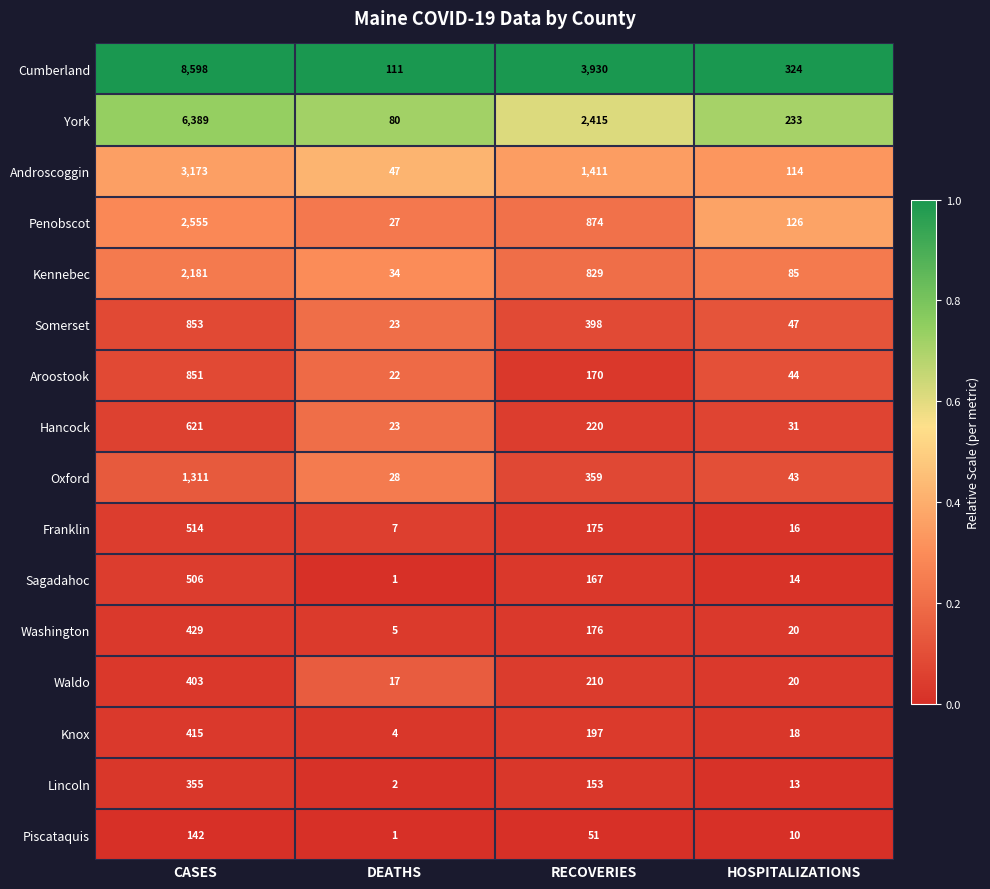

How many distinct data groups are displayed?

16